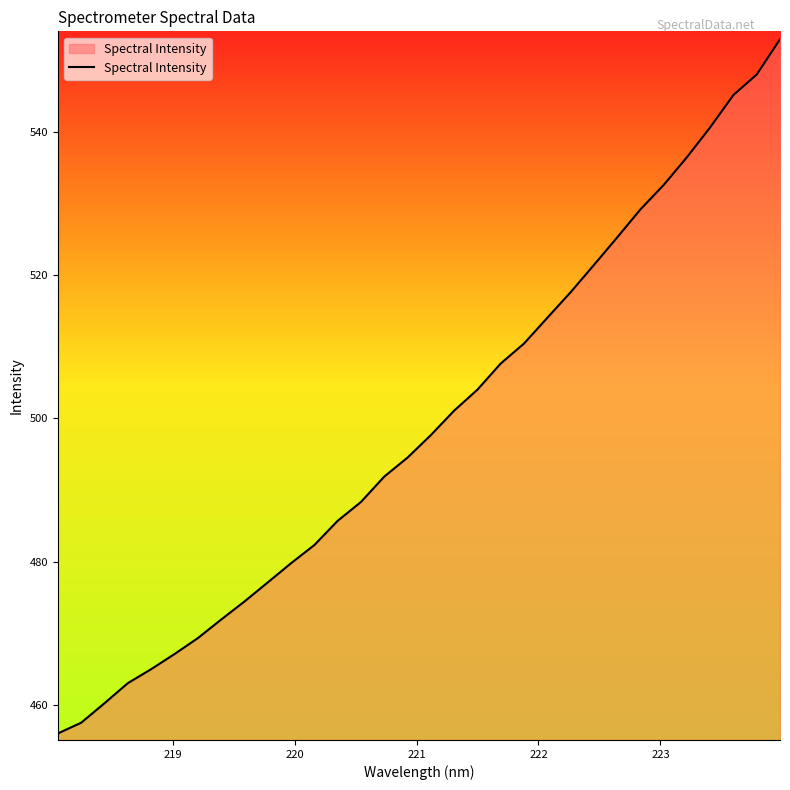

What is the greatest value displayed?

552.9